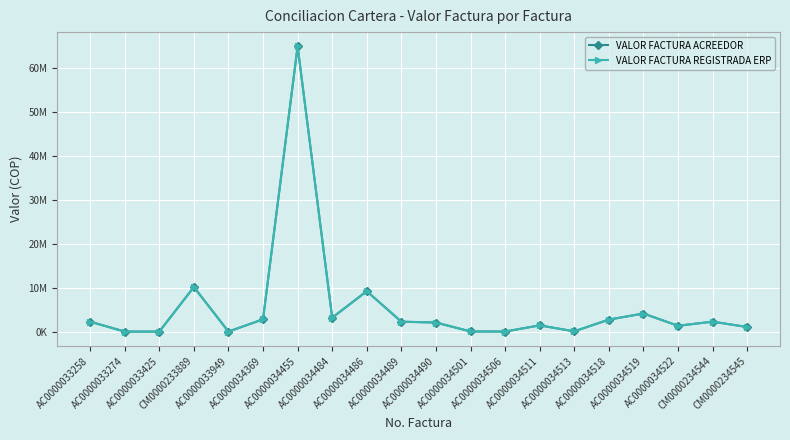

What is the total value across all series at AC0000034369?

5782236